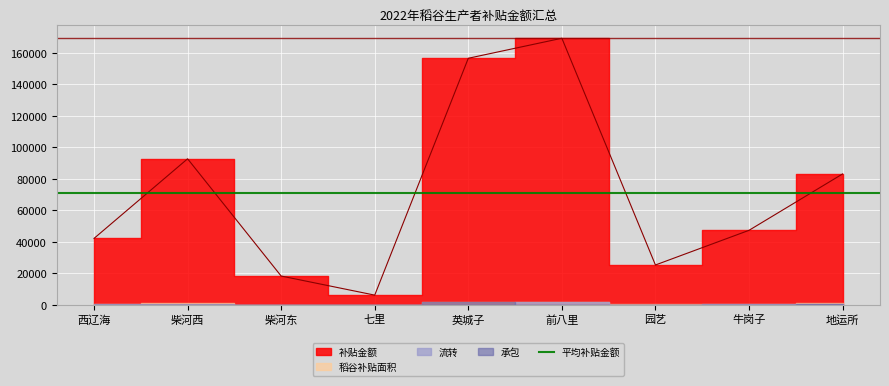

What value does the 稻谷补贴面积 series have at 地运所?

900.5